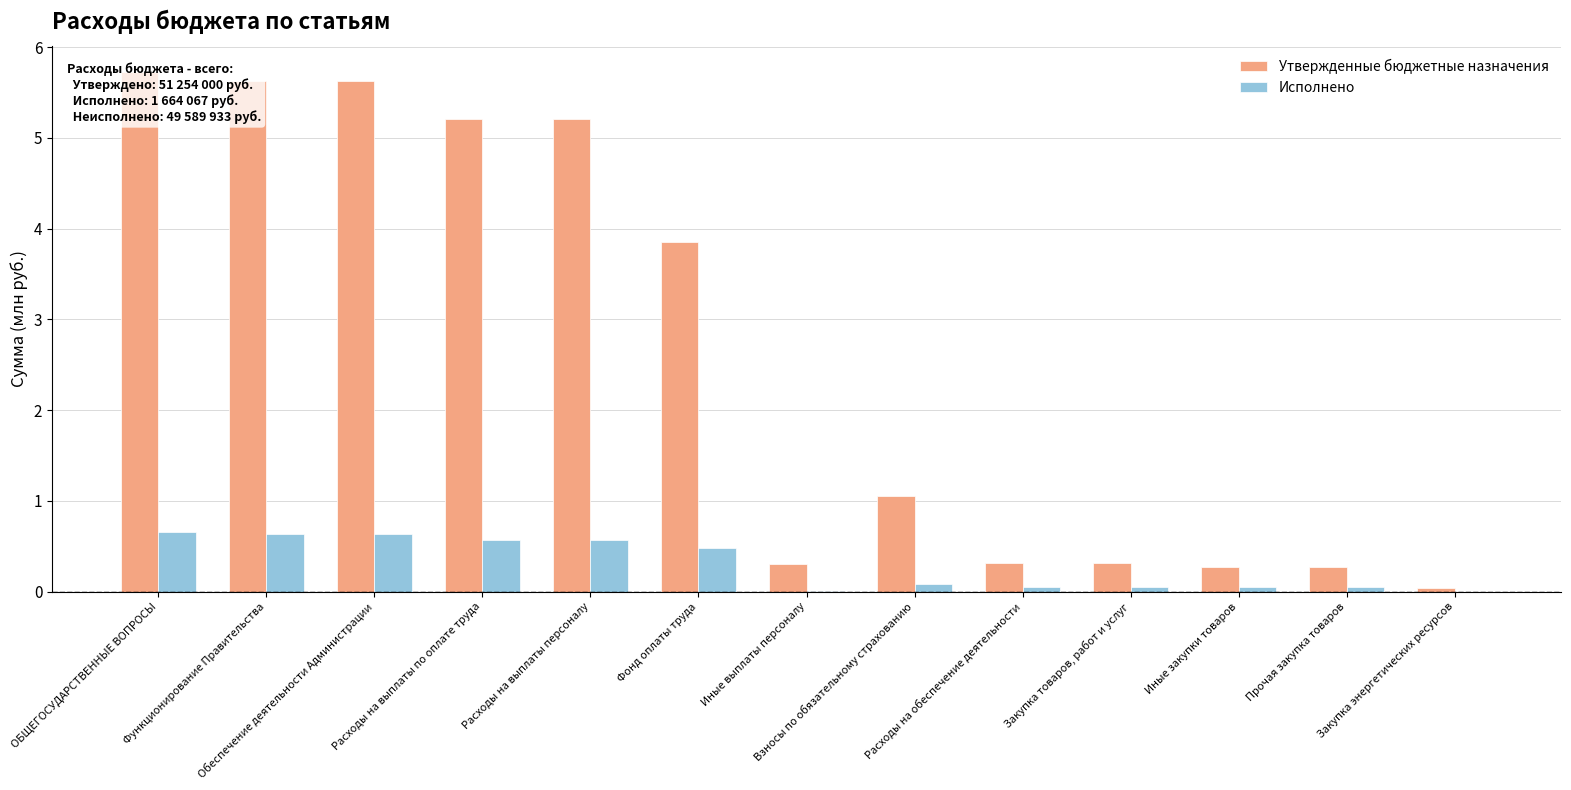

What are all the series names shown in the legend?

Утвержденные бюджетные назначения, Исполнено